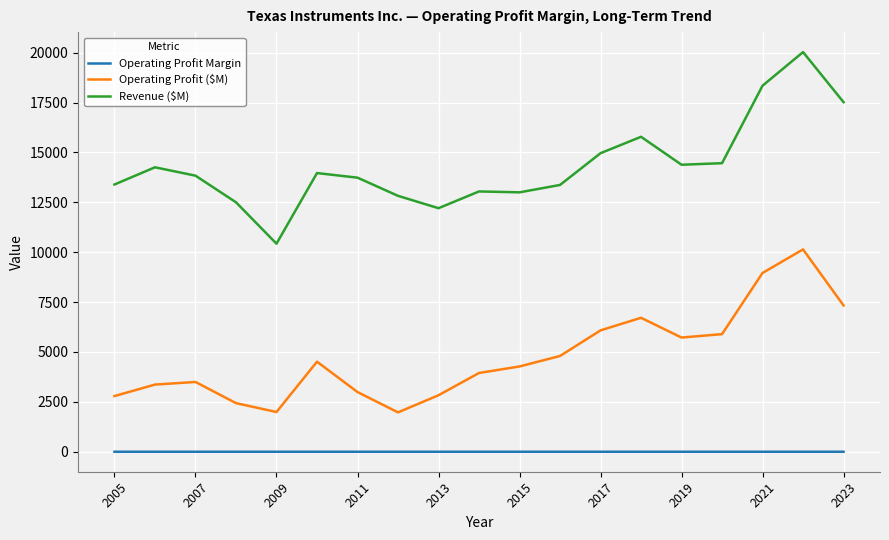

What is the maximum value for Revenue ($M)?

20028.0